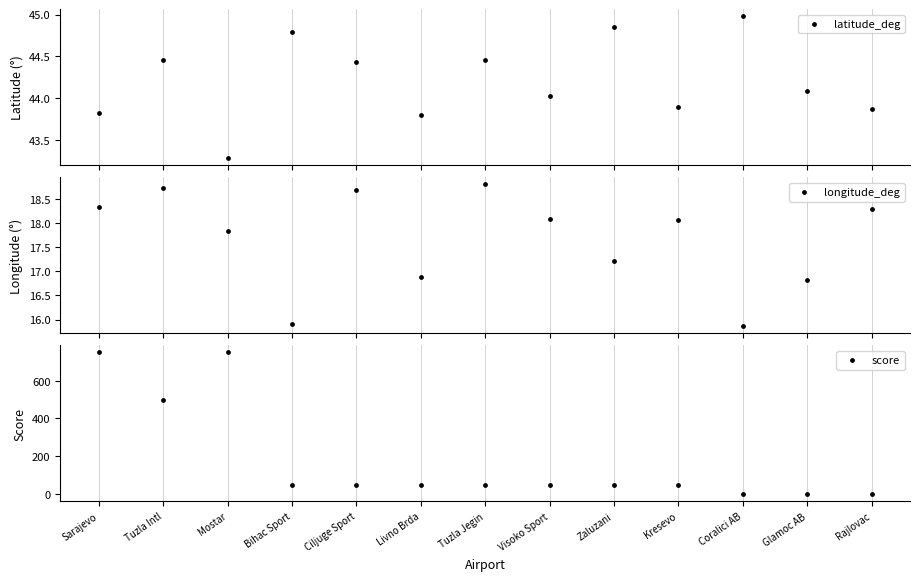

Which series has the largest total across all categories?

score